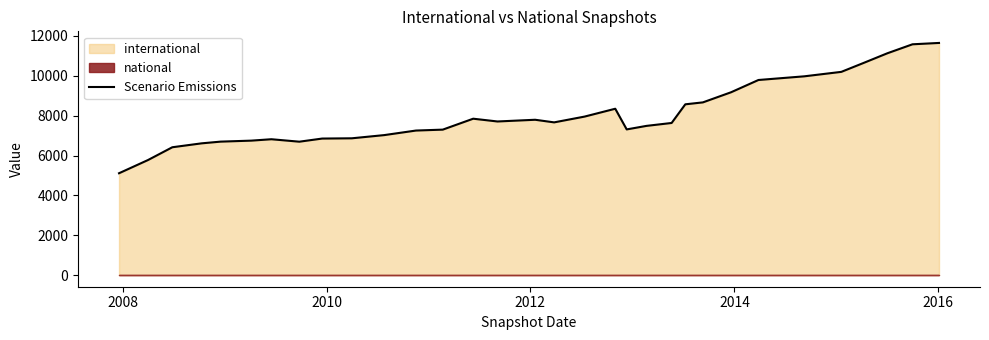

What is the highest value of the Scenario Emissions series?

11648